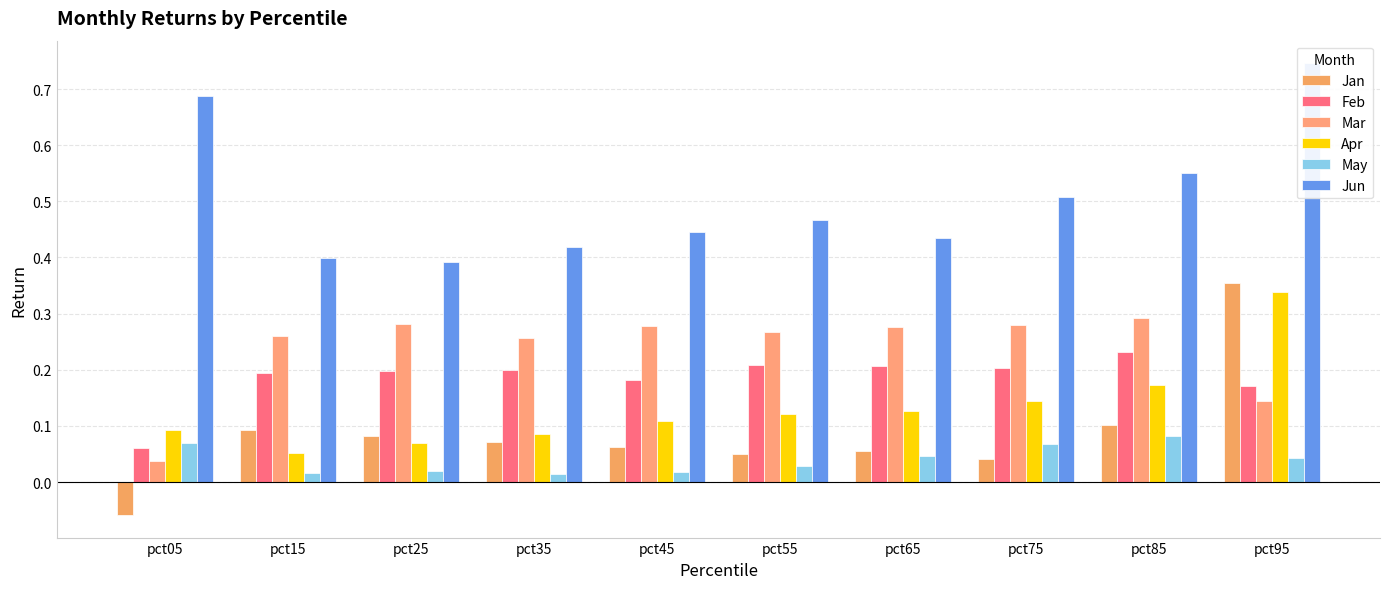

True or false: Mar has a value of 0.4 at pct75.

False